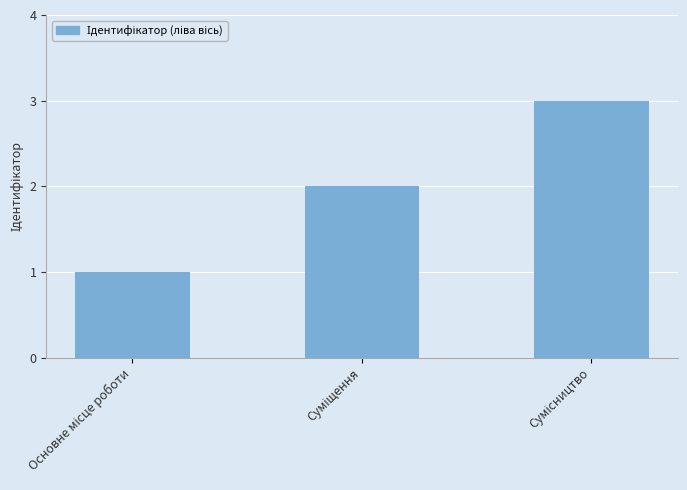

Are the bars horizontal?

No